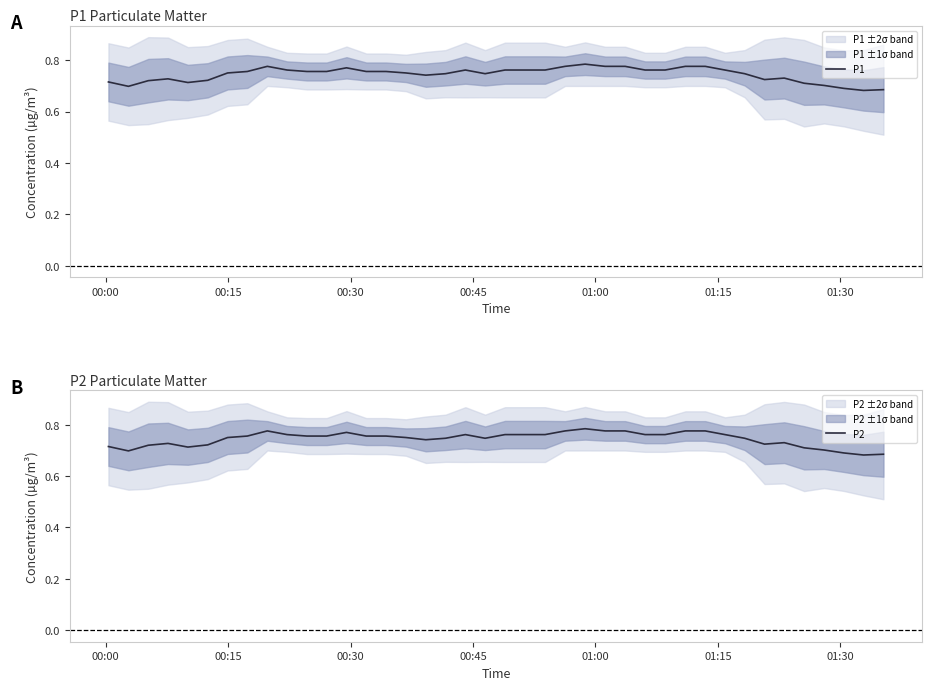

How many lines are shown in the chart?

2